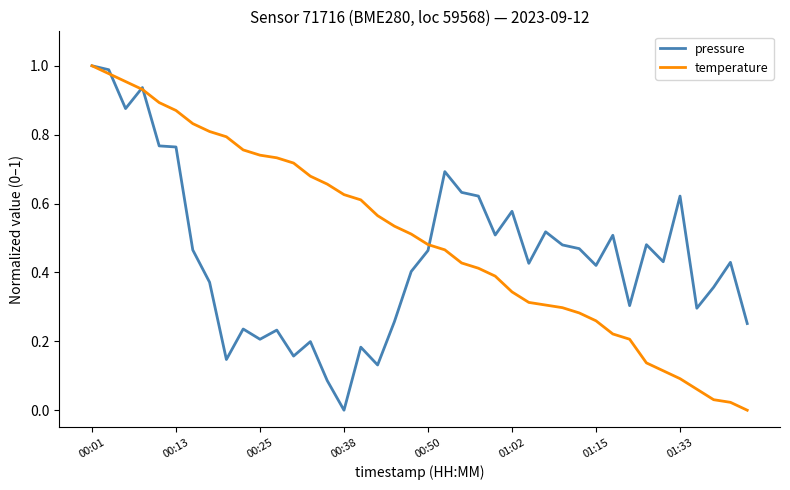

Rank the series by their average value, from lowest to highest.

pressure, temperature